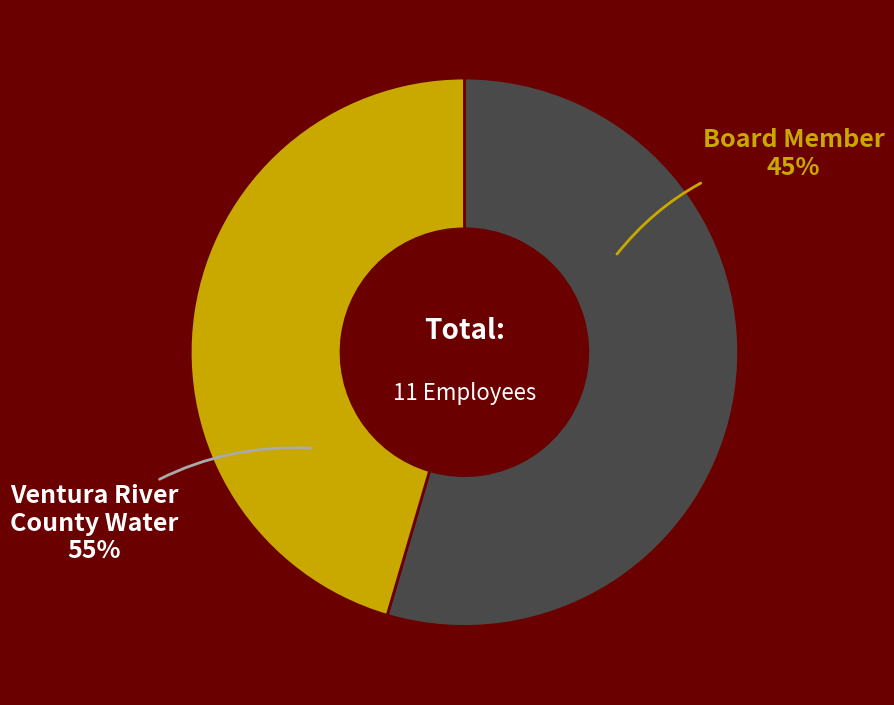

True or false: Ventura River County Water District accounts for 44% of the total.

False